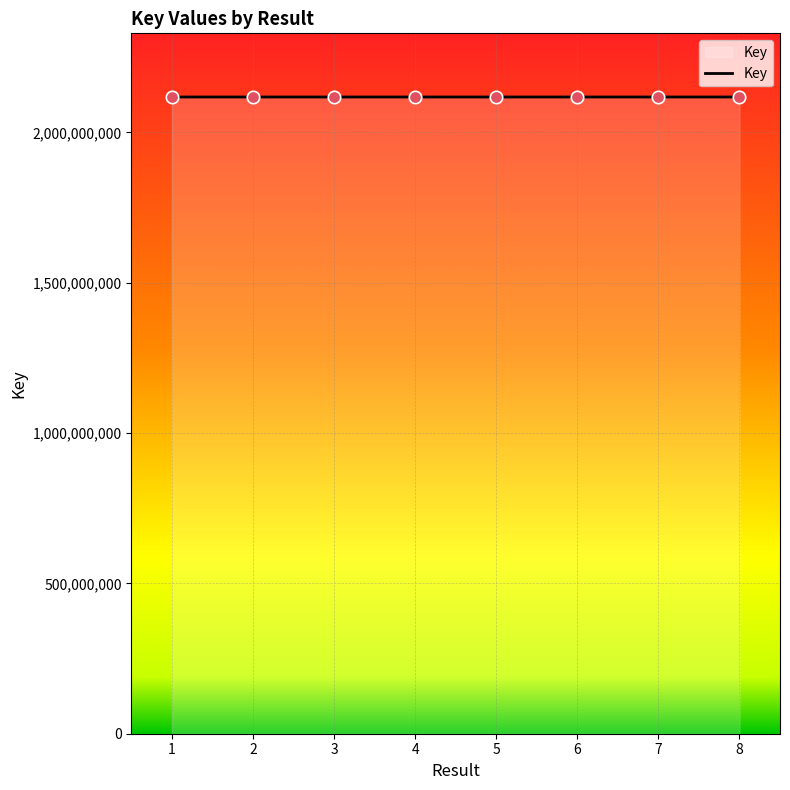

What is the change in value from 2 to 3?

-162